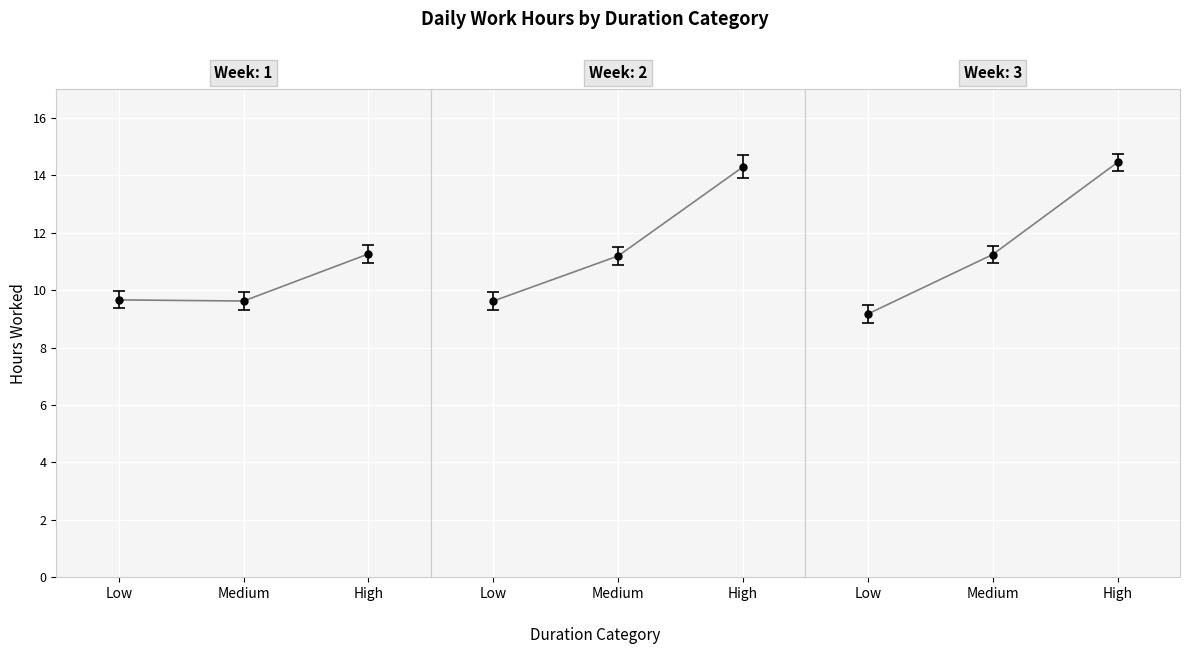

Which series changed the most between Low and Medium?

Week 3